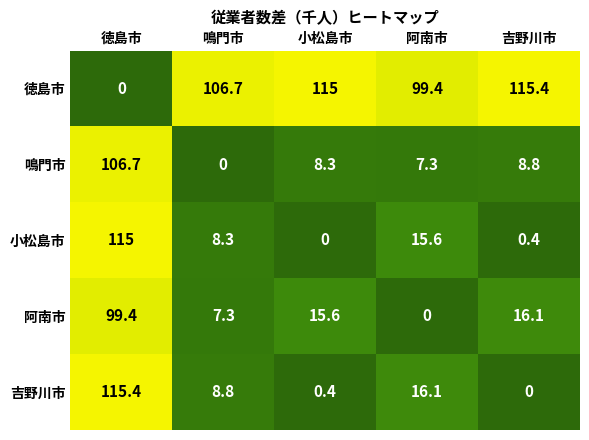

What is the sum of the 小松島市 values at 小松島市 and 阿南市?

15.6